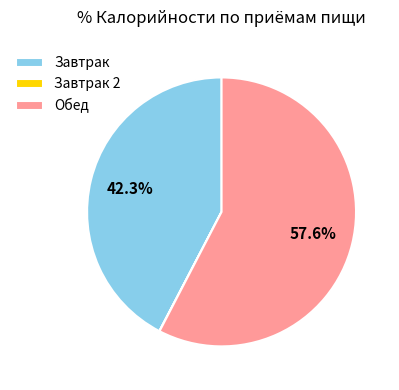

To the nearest percent, what is the difference between the largest and smallest slice percentages?

58%